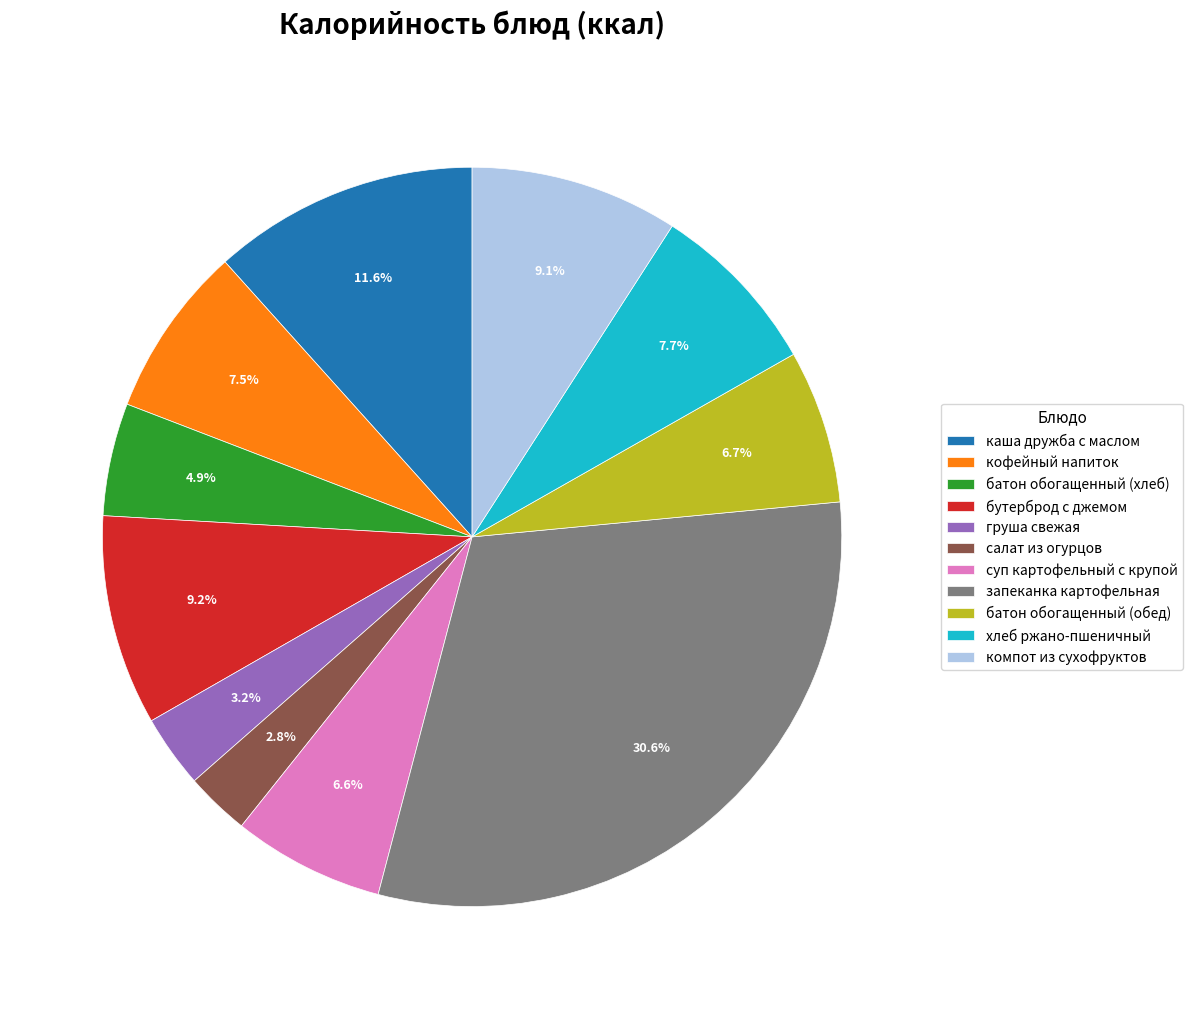

To the nearest percent, what is the combined percentage of груша свежая and батон обогащенный (хлеб)?

8%